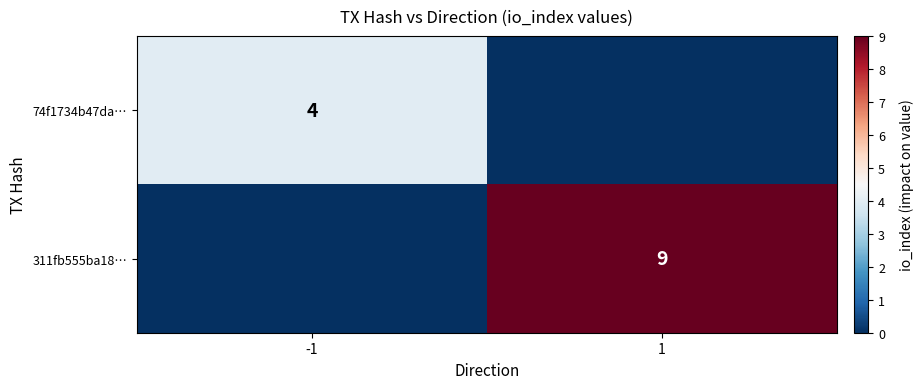

Is it true that 311fb555ba18… equals 9 at 1?

True